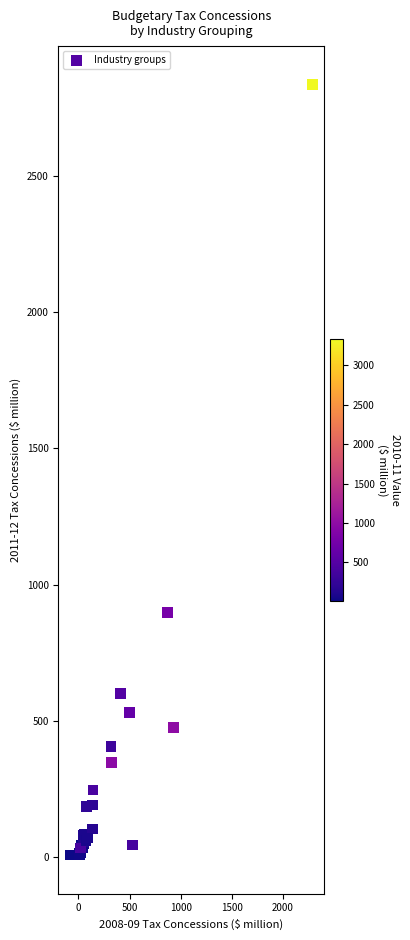

What Y value in the scatter plot is closest to 1421?

898.9